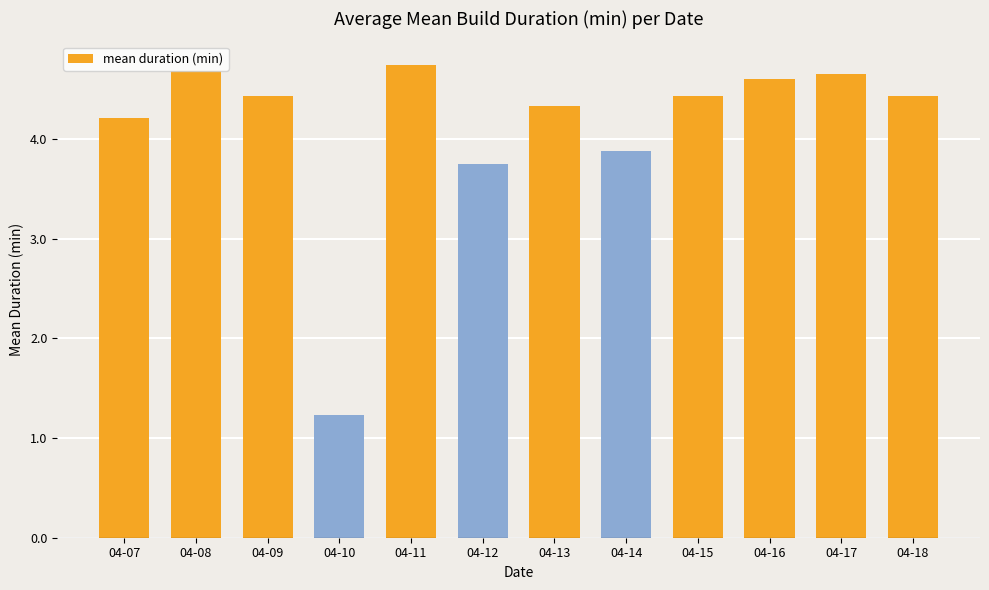

True or false: the data shows 4.4 at 04-18.

True